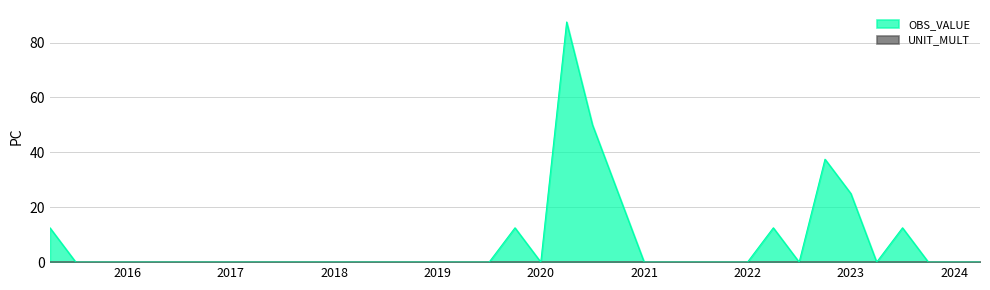

How many interior local peaks (higher than both neighbors) does the data have?

5